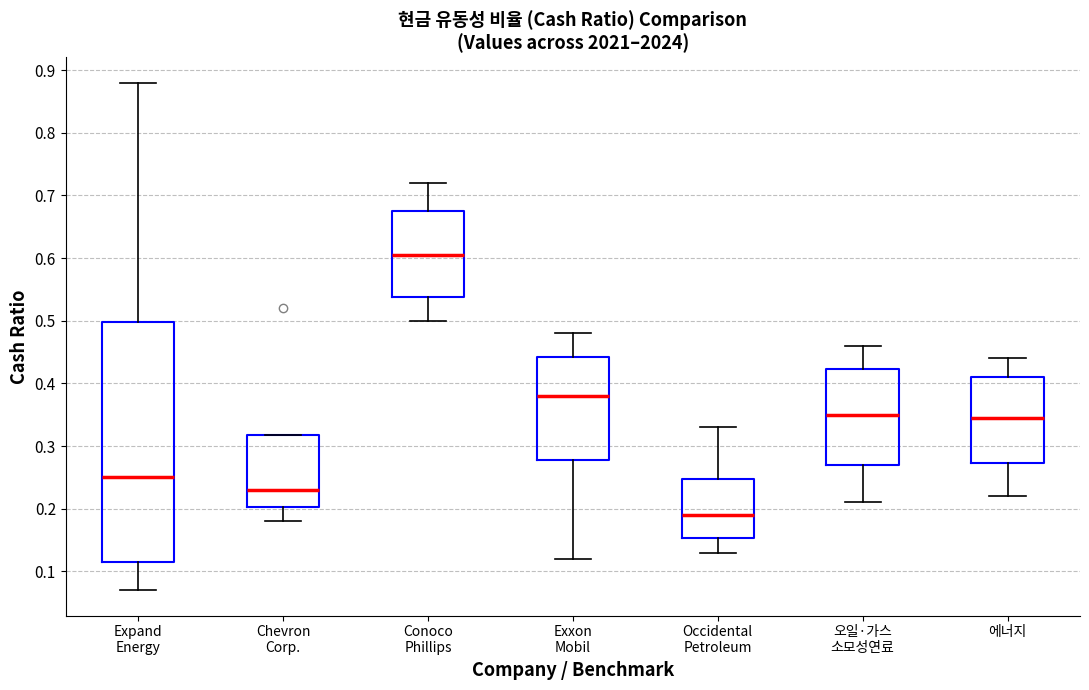

Which box's median line is the highest?

Conoco Phillips